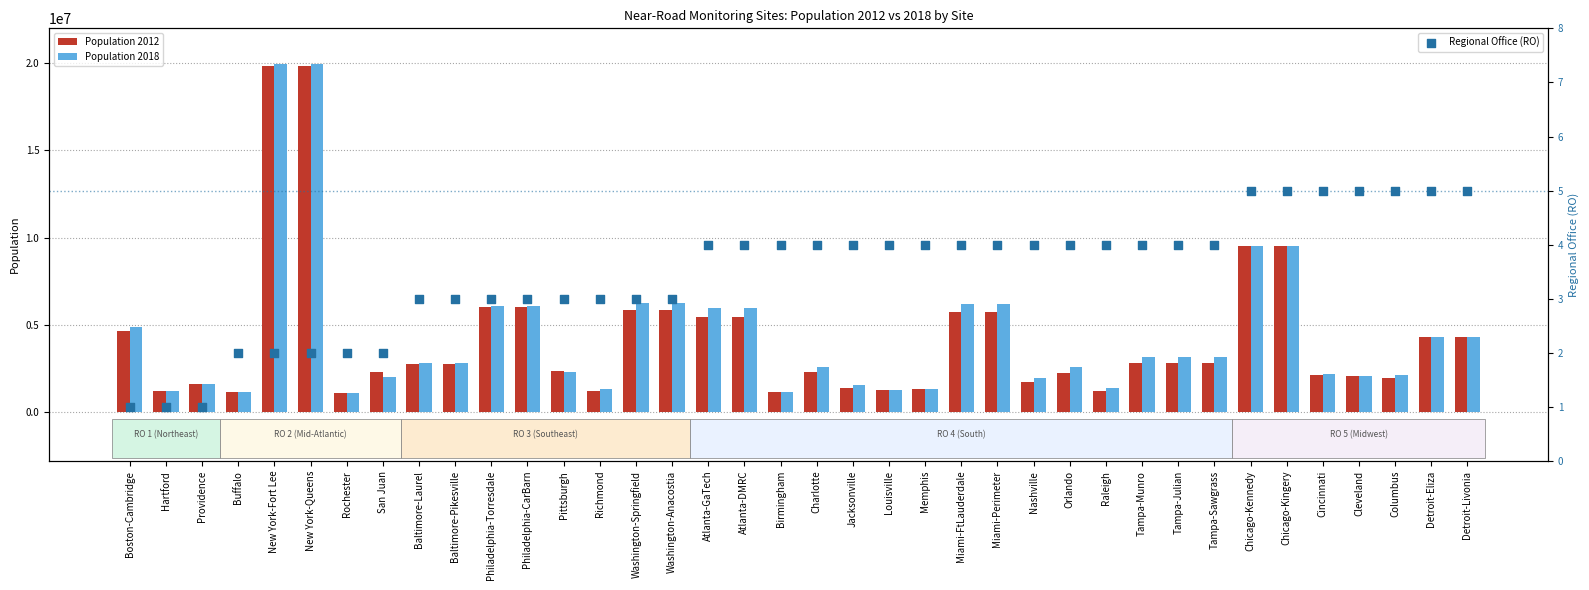

Which series contains the highest Y value?

Population 2018